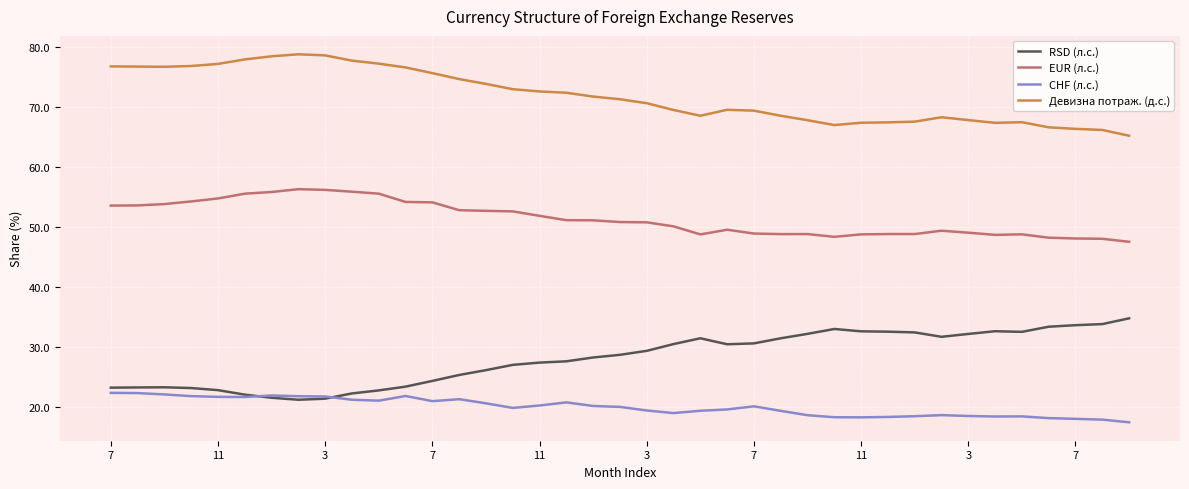

True or false: RSD (л.с.) and EUR (л.с.) cross at least once.

False